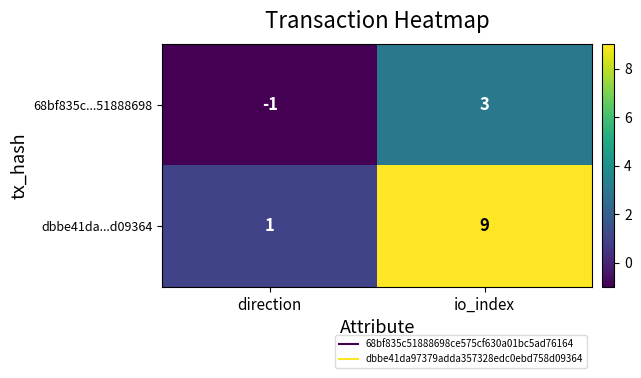

At how many categories does at least one series exceed 8?

1